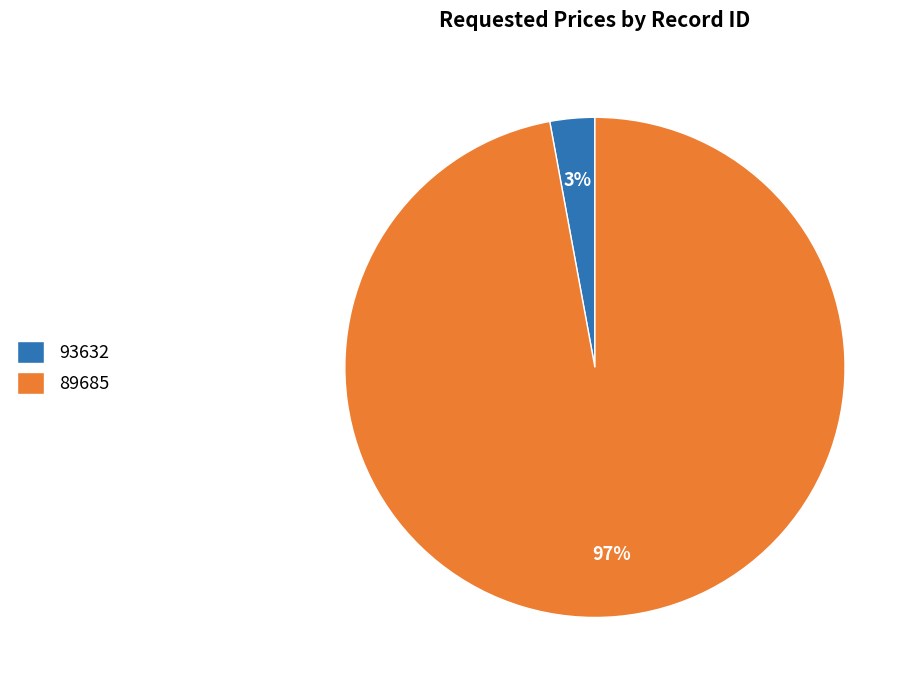

Rank the categories by value from lowest to highest.

93632, 89685